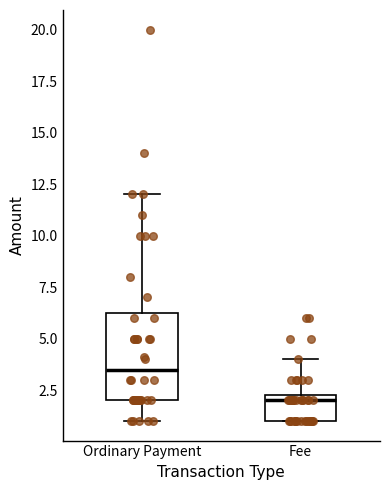

Reading left to right, read every box against the y-axis: the position of its median line, the range the box covers, and the ends of its whiskers. The values are not printed on the chart, so give them approximately, as read against the axis.

Ordinary Payment: median 3.5, box 2.0 to 6.5, whiskers 1.0 to 12.0
Fee: median 2.0, box 1.0 to 2.5, whiskers 1.0 to 4.0